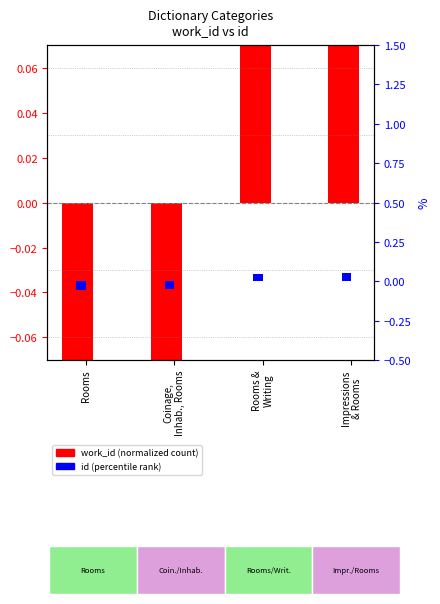

How many data points in work_id (normalized) are above 1?

2